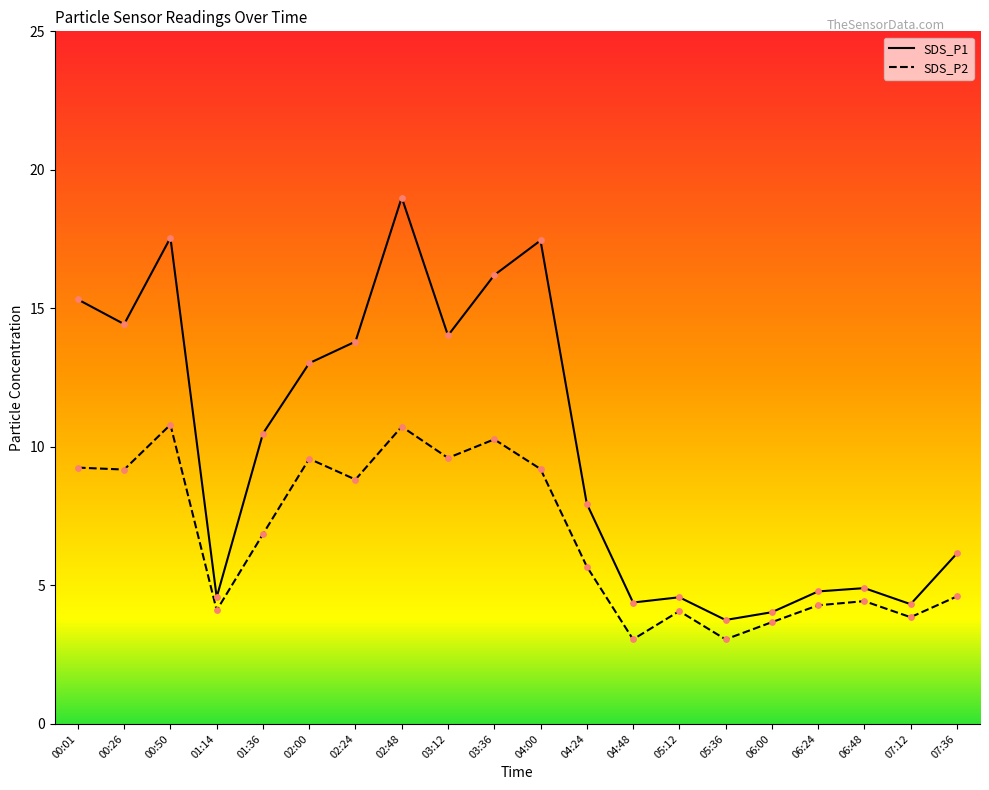

At how many categories does at least one series exceed 13?

9